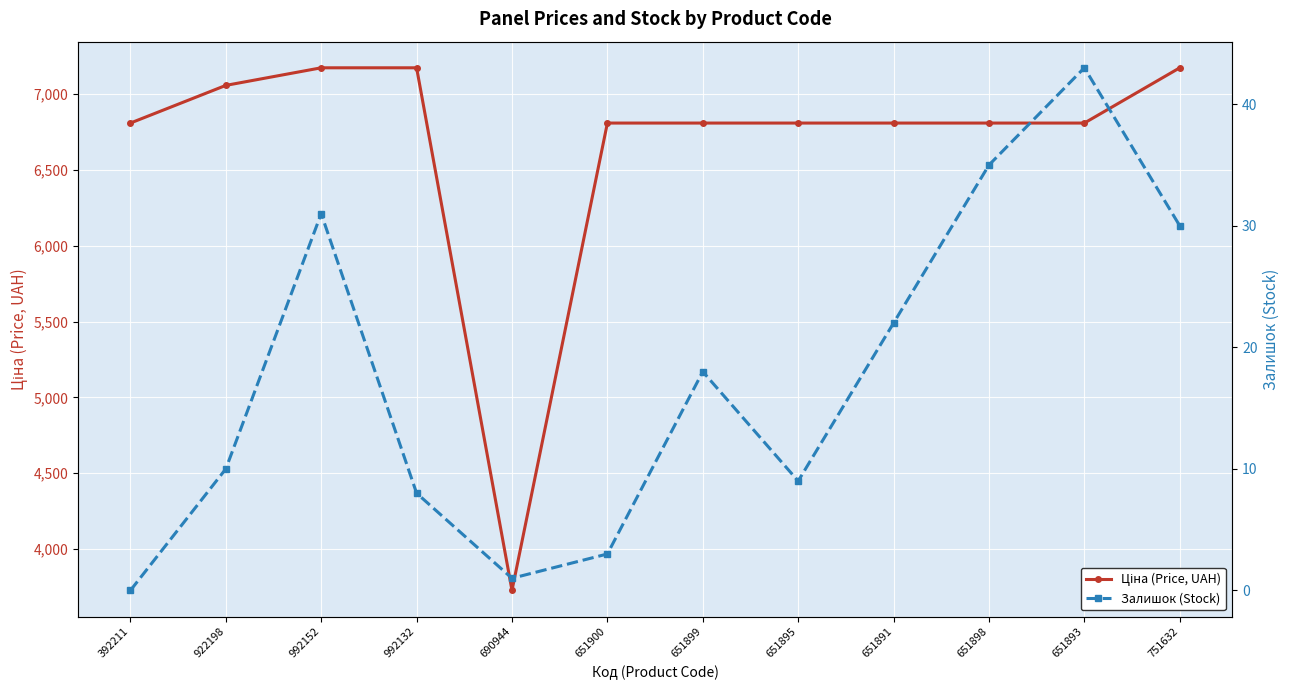

List the series in order of their peak value, highest first.

Ціна (Price, UAH), Залишок (Stock)